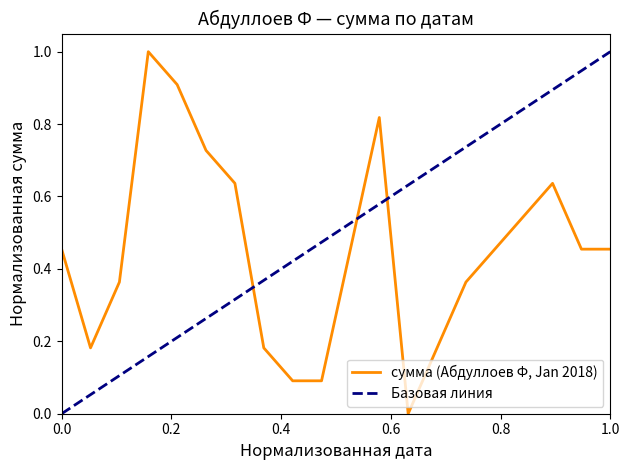

Reading left to right, transcribe all the data shown in this chart.

0.5	0.2	0.4	1.0	0.9	0.7	0.6	0.2	0.1	0.1	0.5	0.8	0.0	0.2	0.4	0.5	0.5	0.6	0.5	0.5